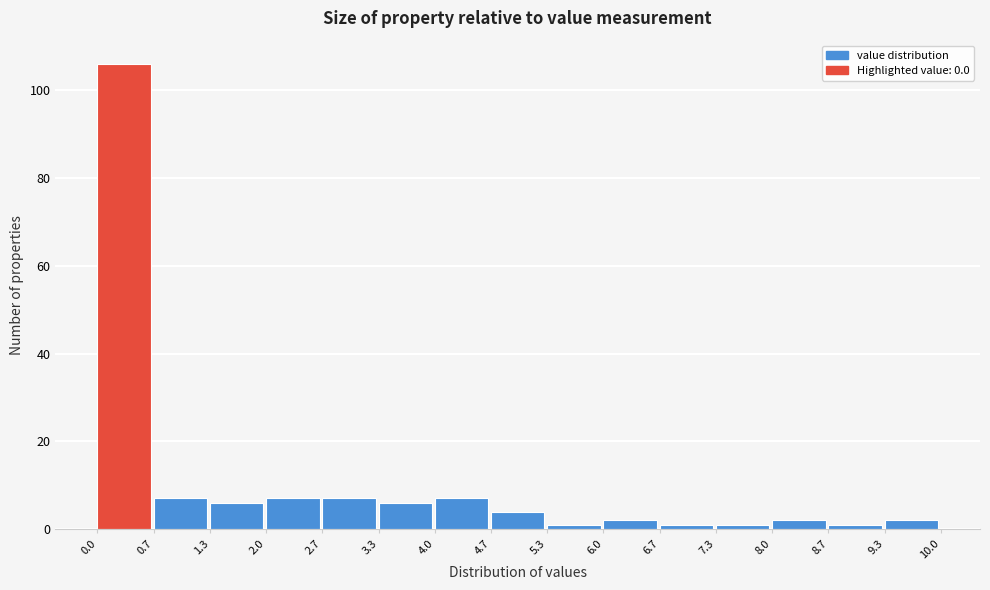

Reading left to right, transcribe this chart: for each bar, give the range it covers on the x-axis and its height. The values are not printed on the chart, so give them approximately, as read against the axis.

0.0 to 0.7: 106
0.7 to 1.3: 8
1.3 to 2.0: 6
2.0 to 2.7: 8
2.7 to 3.3: 8
3.3 to 4.0: 6
4.0 to 4.7: 8
4.7 to 5.3: 4
5.3 to 6.0: under 2
6.0 to 6.7: 2
6.7 to 7.3: under 2
7.3 to 8.0: under 2
8.0 to 8.7: 2
8.7 to 9.3: under 2
9.3 to 10.0: 2